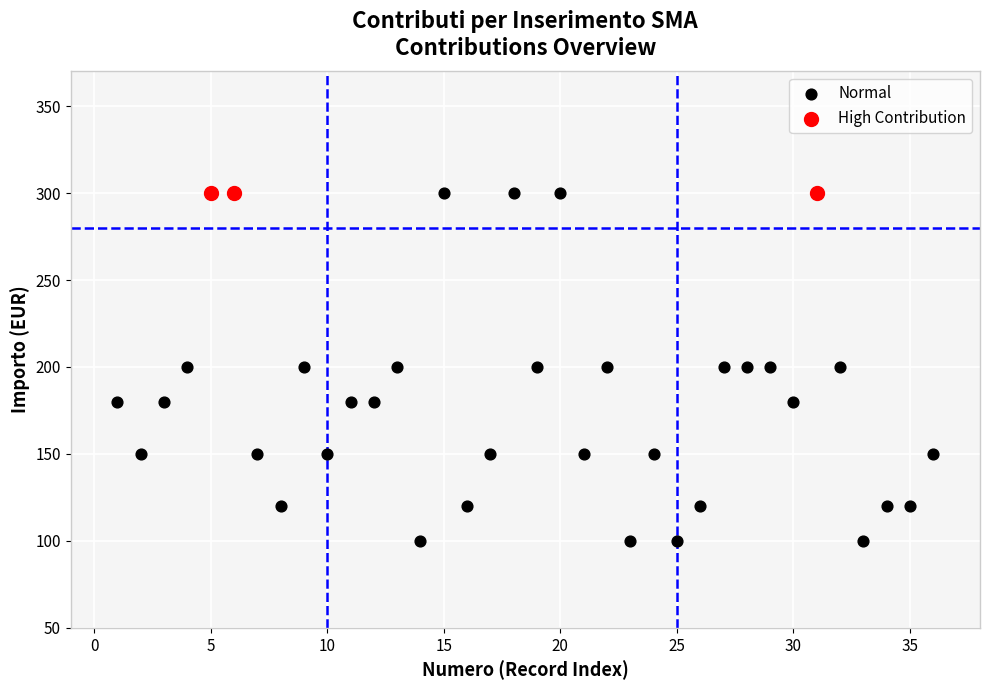

Which series reaches the minimum Y coordinate?

Normal